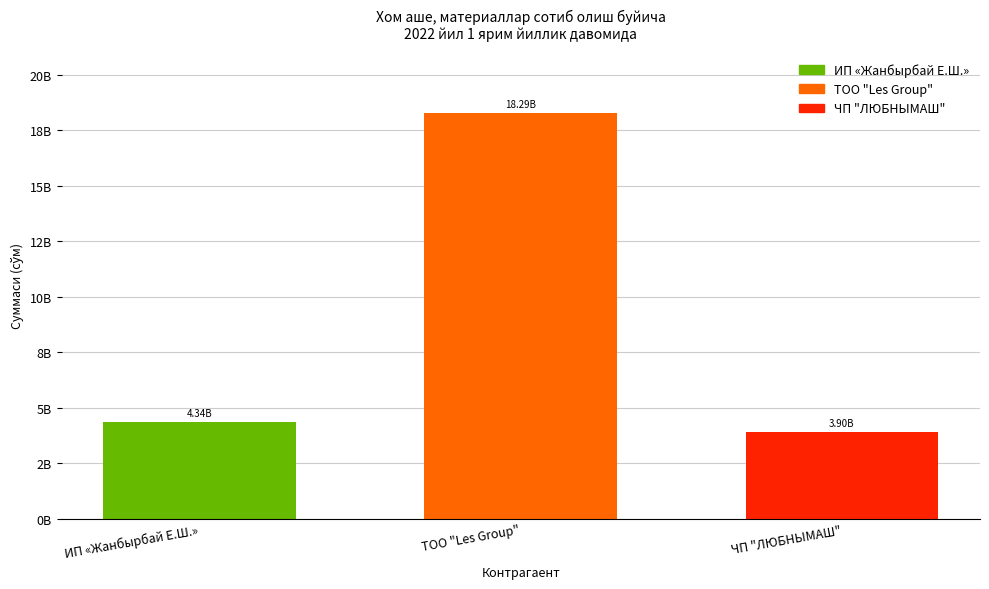

At which category does the chart reach its minimum across all series?

ЧП "ЛЮБНЫМАШ"